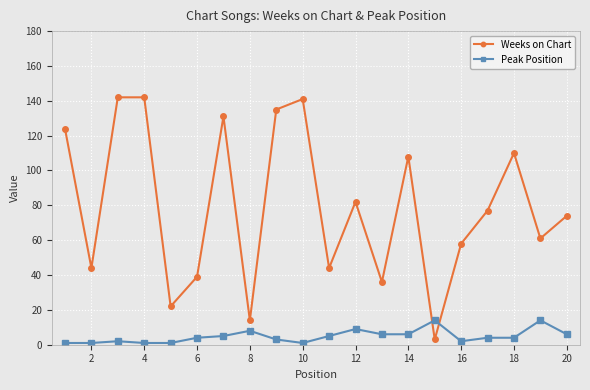

Reading left to right, transcribe all the data shown in this chart.

Weeks on Chart: 124	44	142	142	22	39	131	14	135	141	44	82	36	108	3	58	77	110	61	74
Peak Position: 1	1	2	1	1	4	5	8	3	1	5	9	6	6	14	2	4	4	14	6